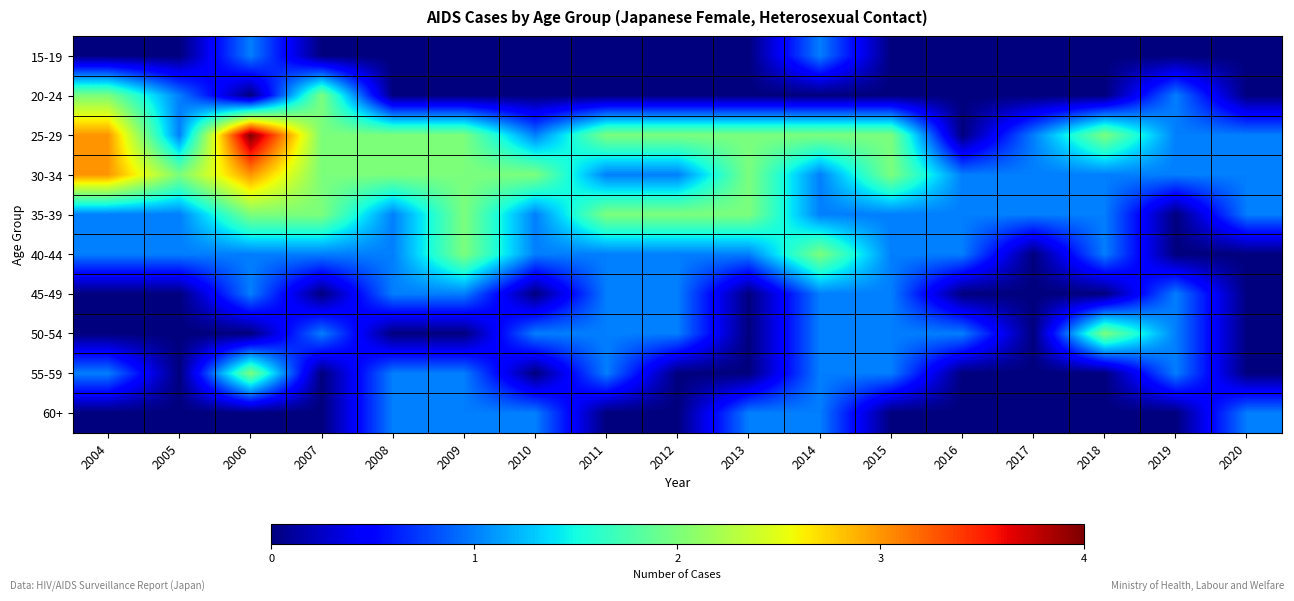

Reading left to right, transcribe all the data shown in this chart.

15-19: 2004=0	2005=0	2006=1	2007=0	2008=0	2009=0	2010=0	2011=0	2012=0	2013=0	2014=1	2015=0	2016=0	2017=0	2018=0	2019=0	2020=0
20-24: 2004=2	2005=1	2006=0	2007=2	2008=0	2009=0	2010=0	2011=0	2012=0	2013=0	2014=0	2015=0	2016=0	2017=0	2018=0	2019=1	2020=0
25-29: 2004=3	2005=1	2006=4	2007=2	2008=2	2009=2	2010=1	2011=2	2012=2	2013=2	2014=2	2015=2	2016=0	2017=1	2018=2	2019=1	2020=1
30-34: 2004=3	2005=2	2006=3	2007=2	2008=2	2009=2	2010=2	2011=1	2012=1	2013=2	2014=1	2015=2	2016=1	2017=1	2018=1	2019=1	2020=1
35-39: 2004=1	2005=1	2006=2	2007=2	2008=1	2009=2	2010=1	2011=2	2012=2	2013=2	2014=1	2015=1	2016=1	2017=1	2018=1	2019=0	2020=1
40-44: 2004=1	2005=1	2006=1	2007=1	2008=1	2009=2	2010=1	2011=1	2012=1	2013=1	2014=2	2015=1	2016=1	2017=0	2018=1	2019=0	2020=0
45-49: 2004=0	2005=0	2006=1	2007=0	2008=1	2009=1	2010=0	2011=1	2012=1	2013=0	2014=1	2015=1	2016=0	2017=0	2018=0	2019=1	2020=0
50-54: 2004=0	2005=0	2006=0	2007=1	2008=0	2009=0	2010=1	2011=1	2012=1	2013=0	2014=1	2015=1	2016=1	2017=0	2018=2	2019=1	2020=0
55-59: 2004=1	2005=0	2006=2	2007=0	2008=1	2009=1	2010=0	2011=1	2012=0	2013=0	2014=1	2015=1	2016=0	2017=0	2018=0	2019=1	2020=0
60+: 2004=0	2005=0	2006=0	2007=0	2008=1	2009=1	2010=1	2011=0	2012=0	2013=1	2014=1	2015=0	2016=0	2017=0	2018=0	2019=0	2020=1